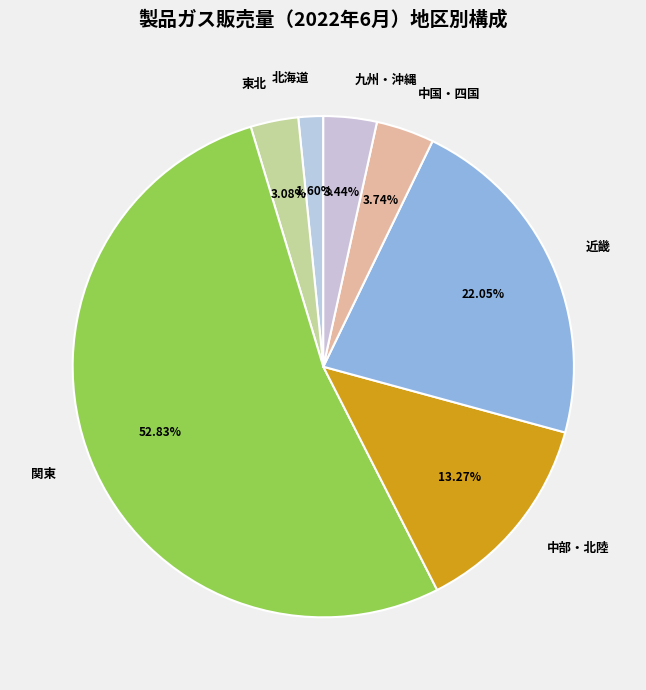

Which slice is the largest?

関東